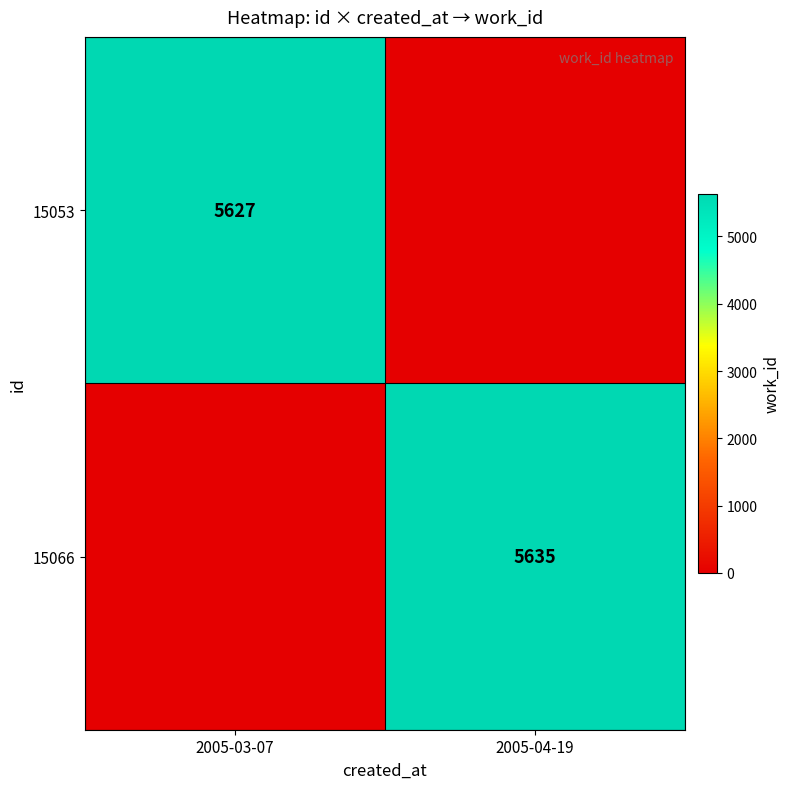

What is the total value across all series at 2005-04-19?

5635